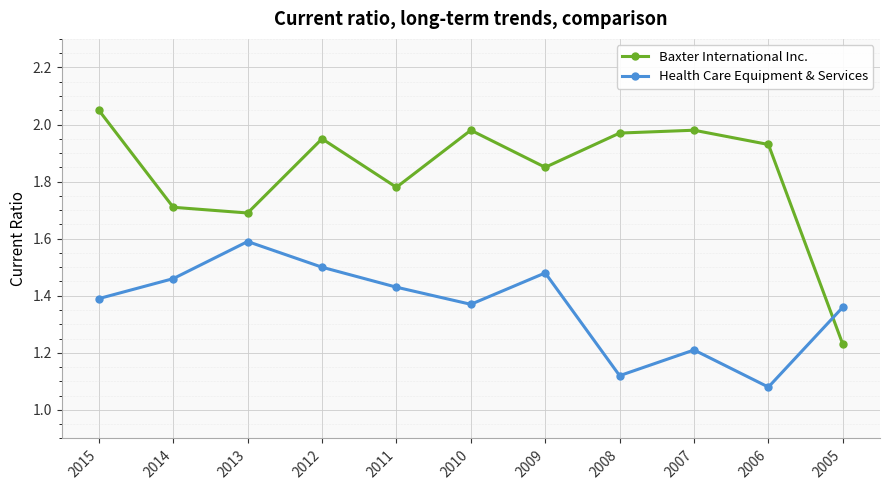

Which series ends up on top after the final intersection of Baxter International Inc. and Health Care Equipment & Services?

Health Care Equipment & Services